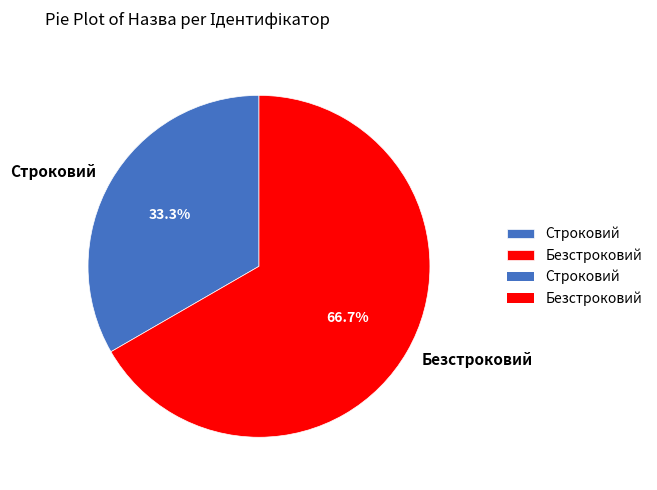

Is there any slice that represents more than half of the pie?

Yes